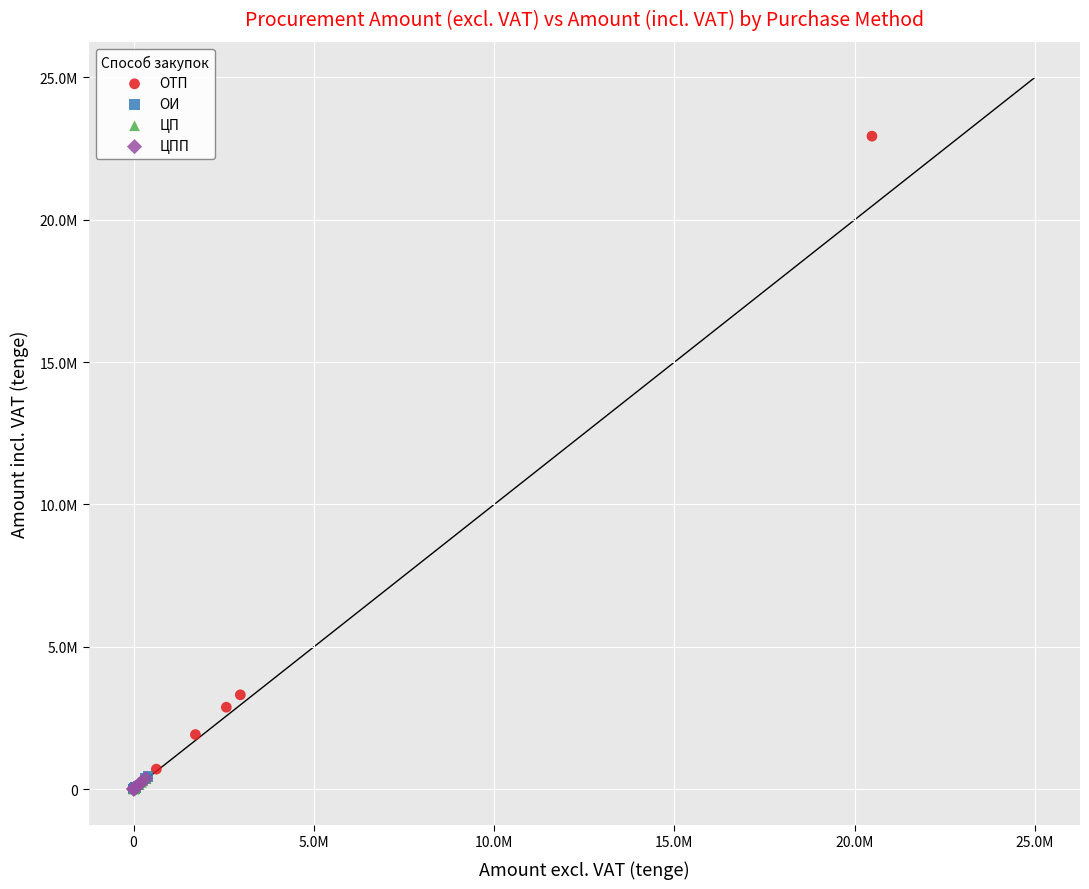

What are all the series names shown in the legend?

ОТП, ОИ, ЦП, ЦПП